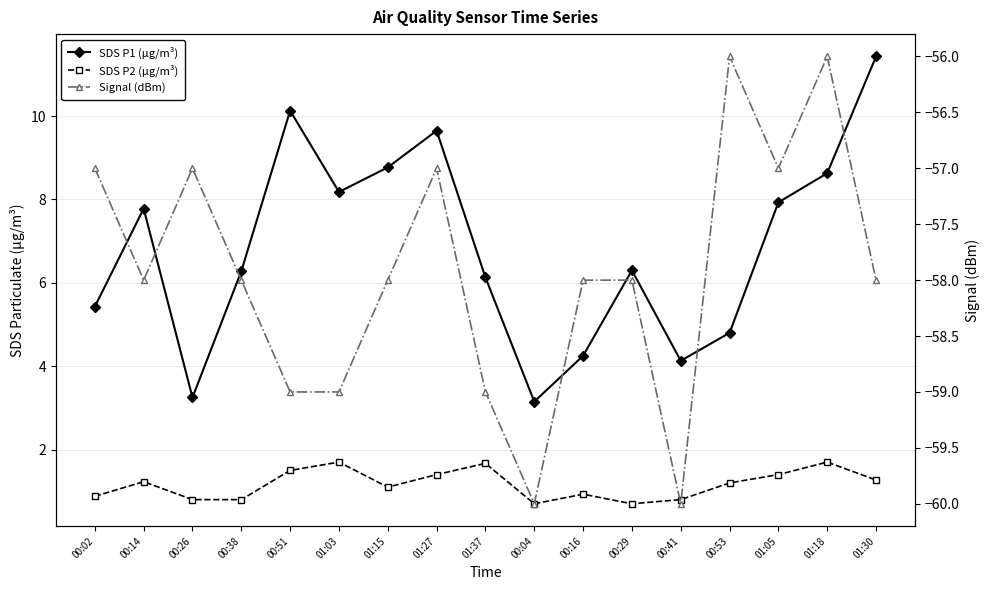

Count the number of data series in this chart.

3